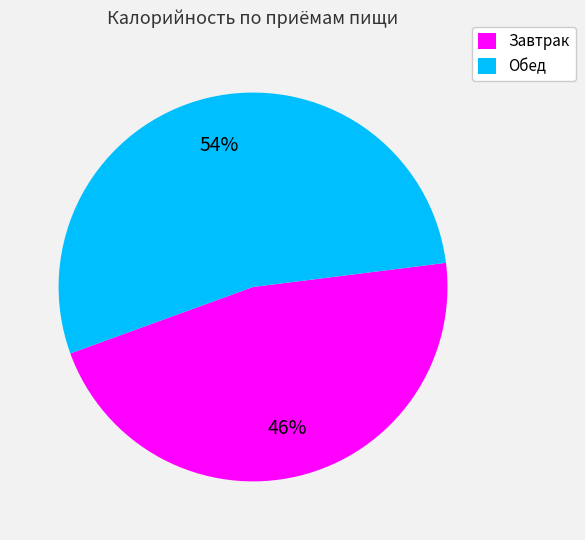

Combined, do Обед and Завтрак account for over 50%?

Yes